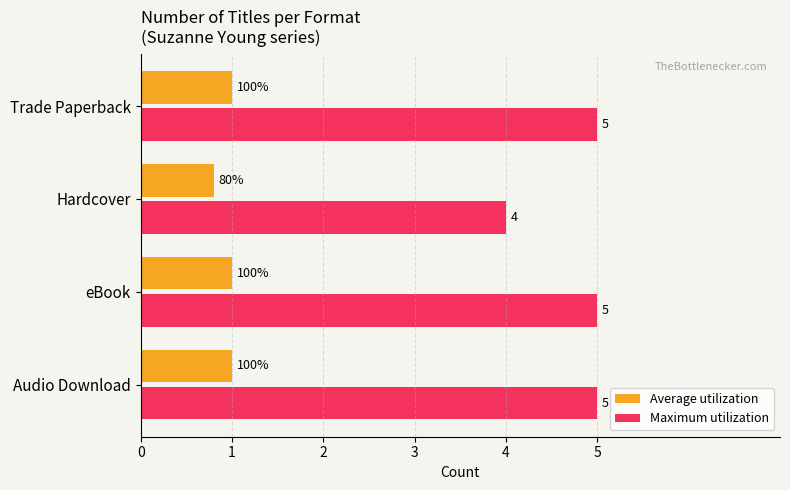

What is the sum of all Maximum utilization values?

19.0